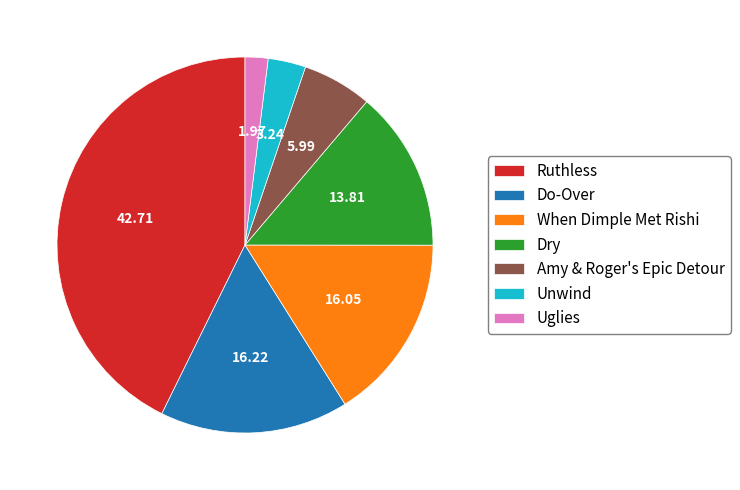

Combined, do Do-Over and Amy & Roger's Epic Detour account for over 50%?

No